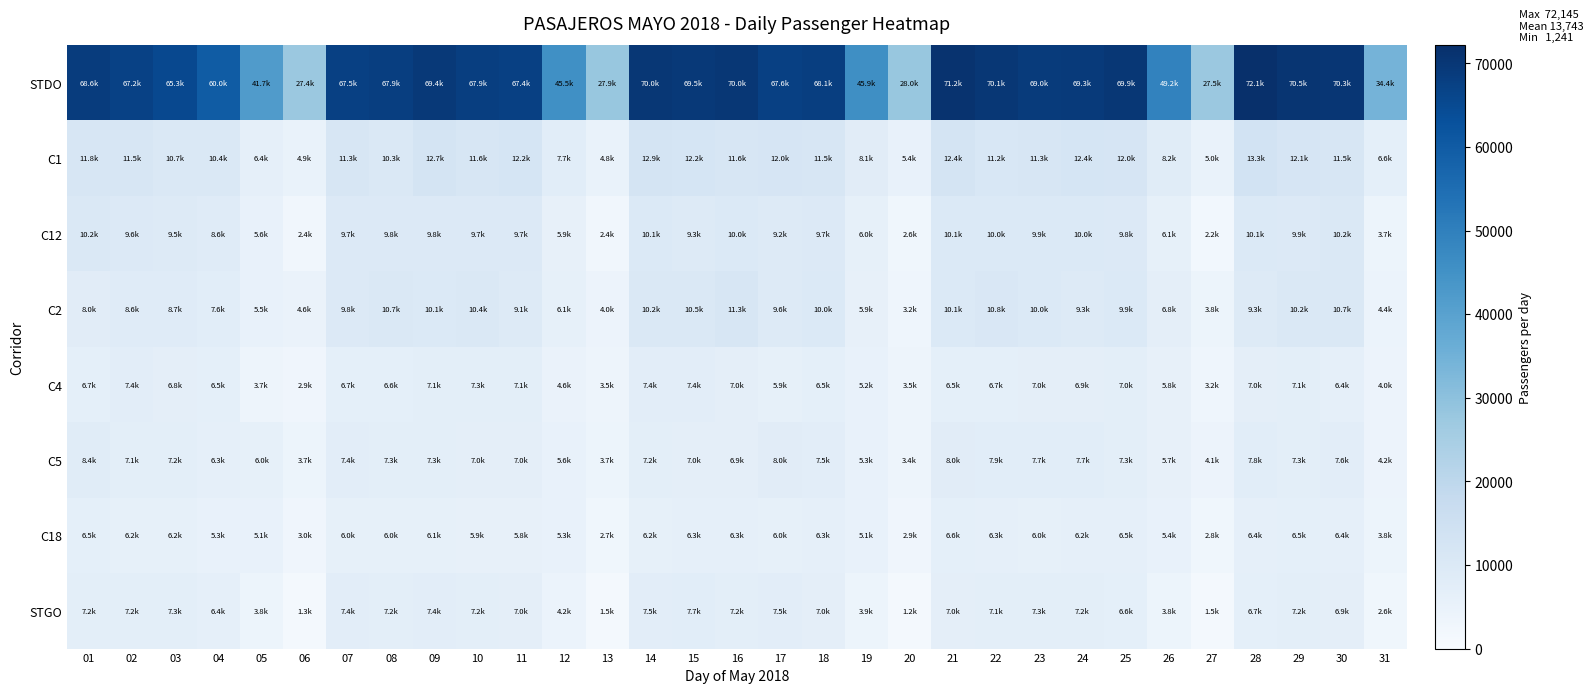

What is the spread (max minus min) of values at 12?

41226